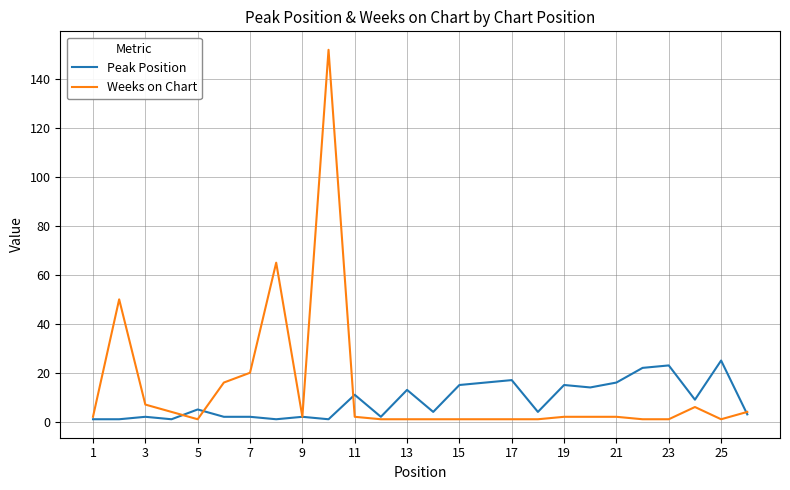

Which series has the largest total across all categories?

Weeks on Chart